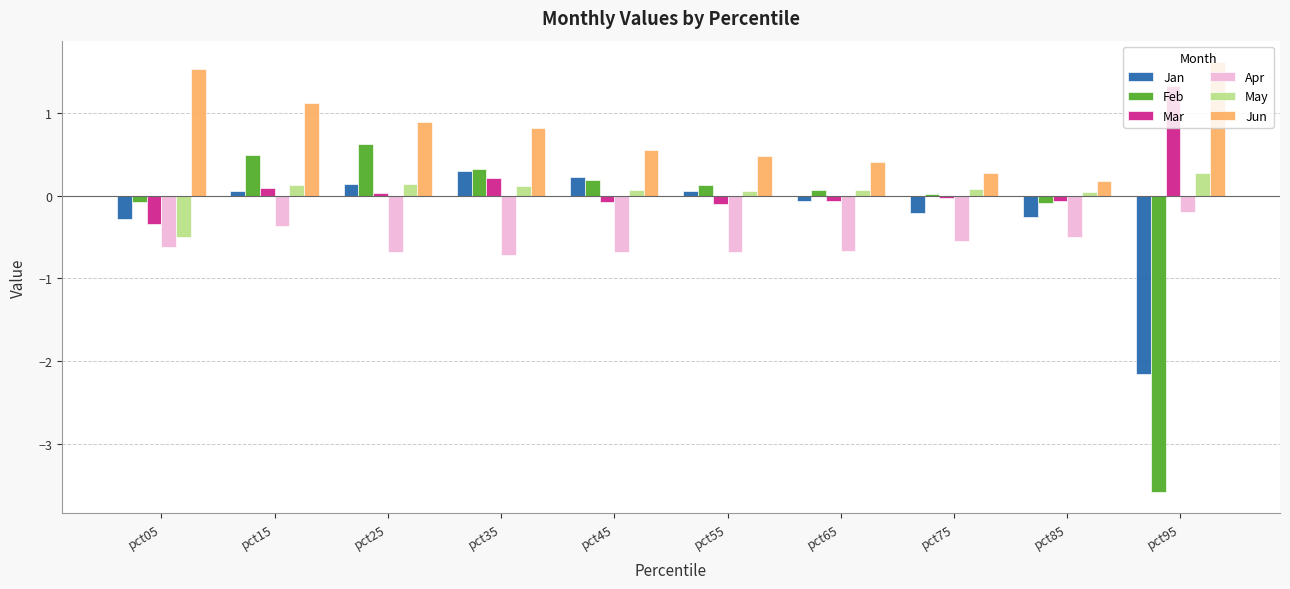

Which series has the largest total across all categories?

Jun